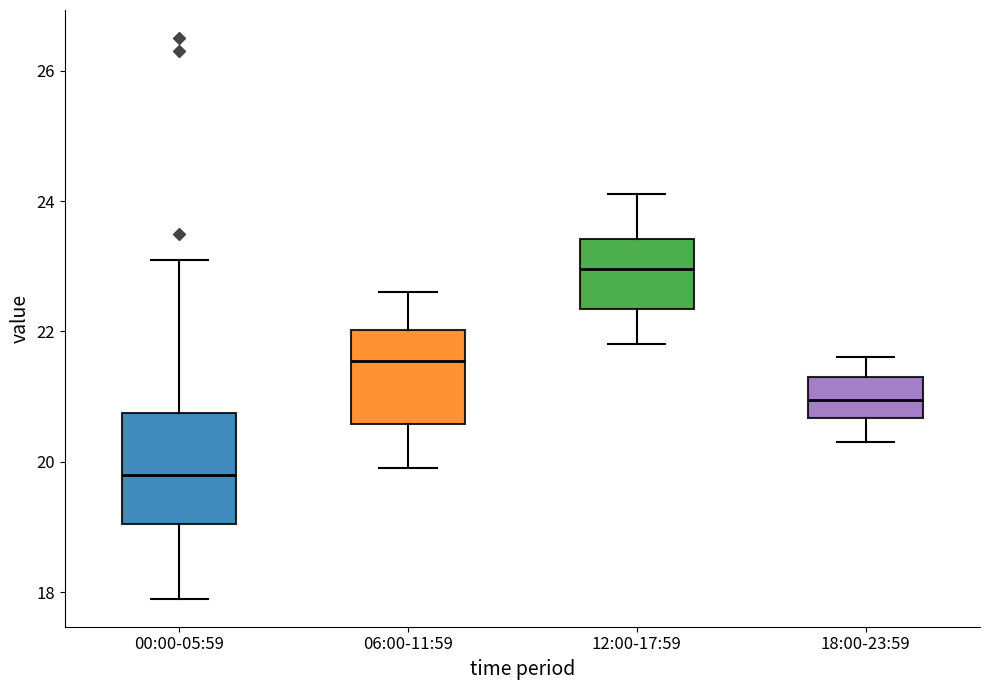

Reading left to right, transcribe this box plot: for each box, give where its median line is, the range the box spans, and where its two whiskers end, as read against the y-axis. The values are not printed on the chart, so give them approximately, as read against the axis.

00:00-05:59: median 19.8, box 19.0 to 20.8, whiskers 18.0 to 23.2
06:00-11:59: median 21.6, box 20.6 to 22.0, whiskers 20.0 to 22.6
12:00-17:59: median 23.0, box 22.4 to 23.4, whiskers 21.8 to 24.2
18:00-23:59: median 21.0, box 20.6 to 21.4, whiskers 20.4 to 21.6